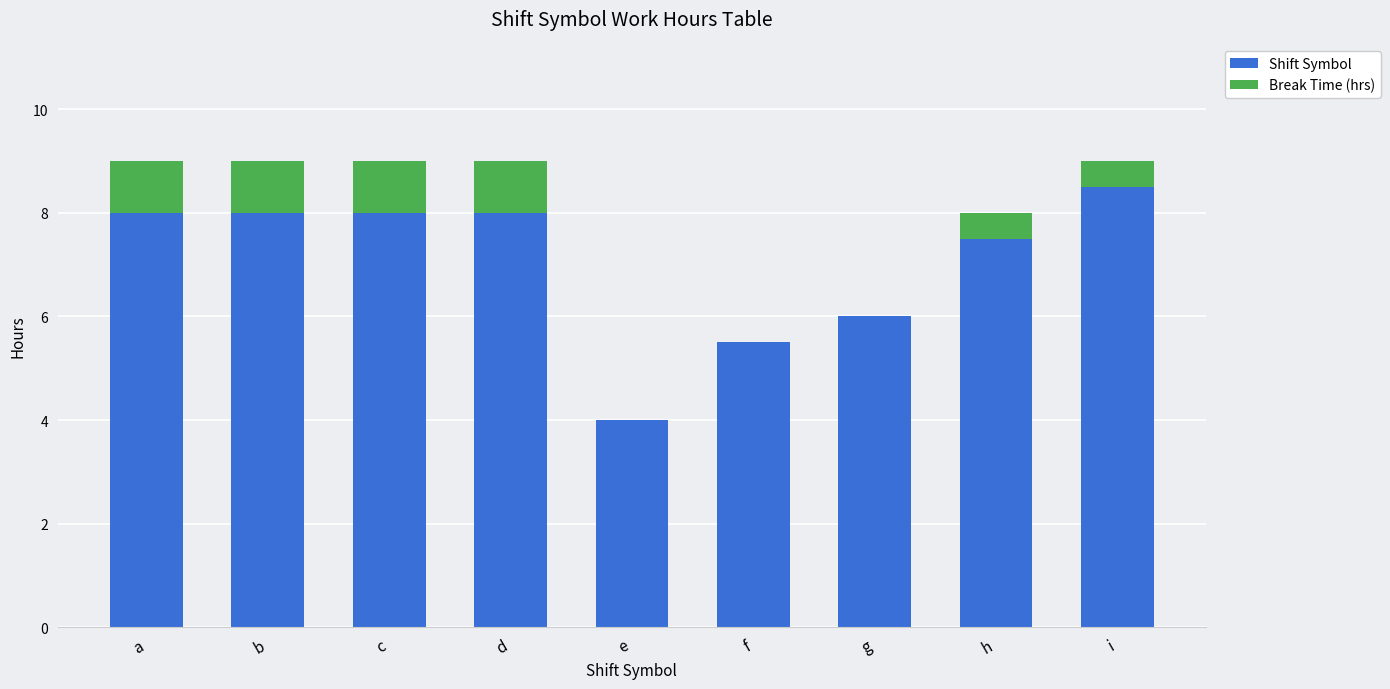

Where does the Shift Symbol series first go above 7?

a